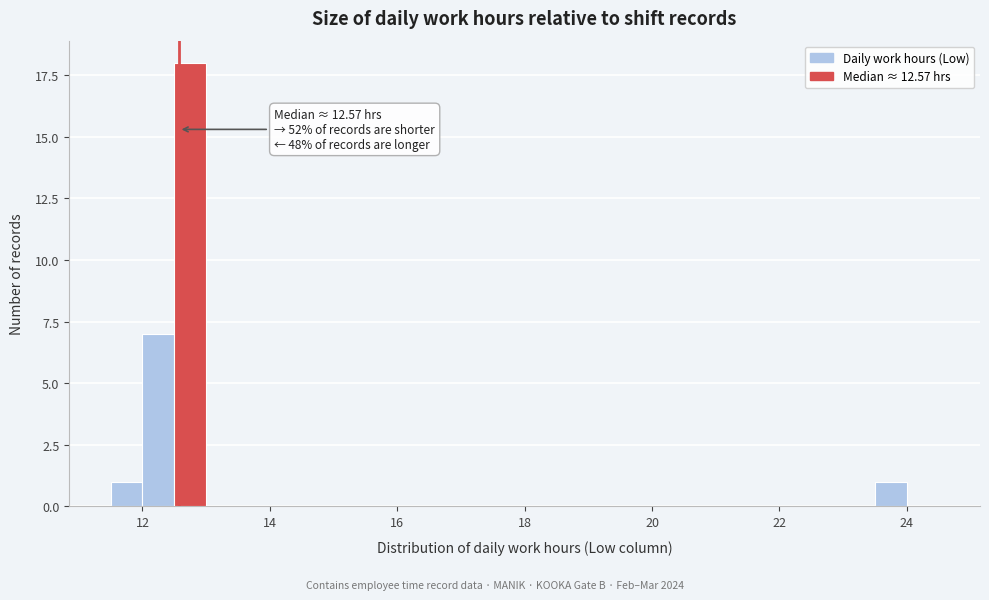

Read against the x-axis, roughly where is the centre of the tallest bar?

12.8